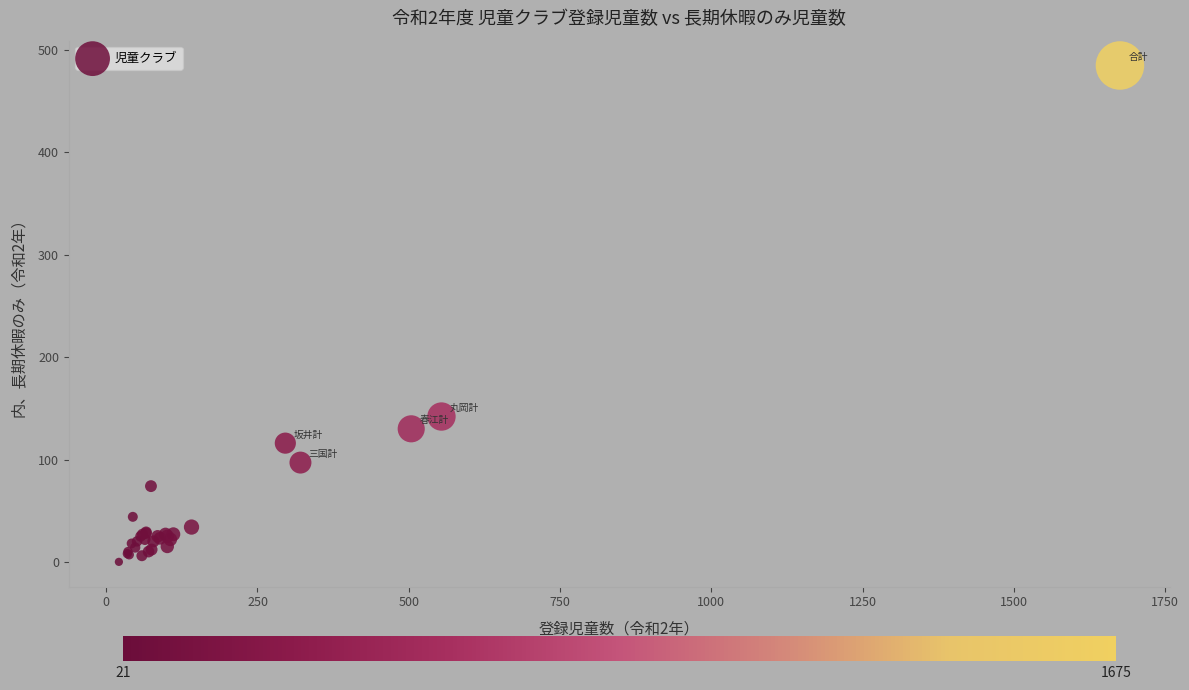

What Y value in the scatter plot is closest to 242?

142